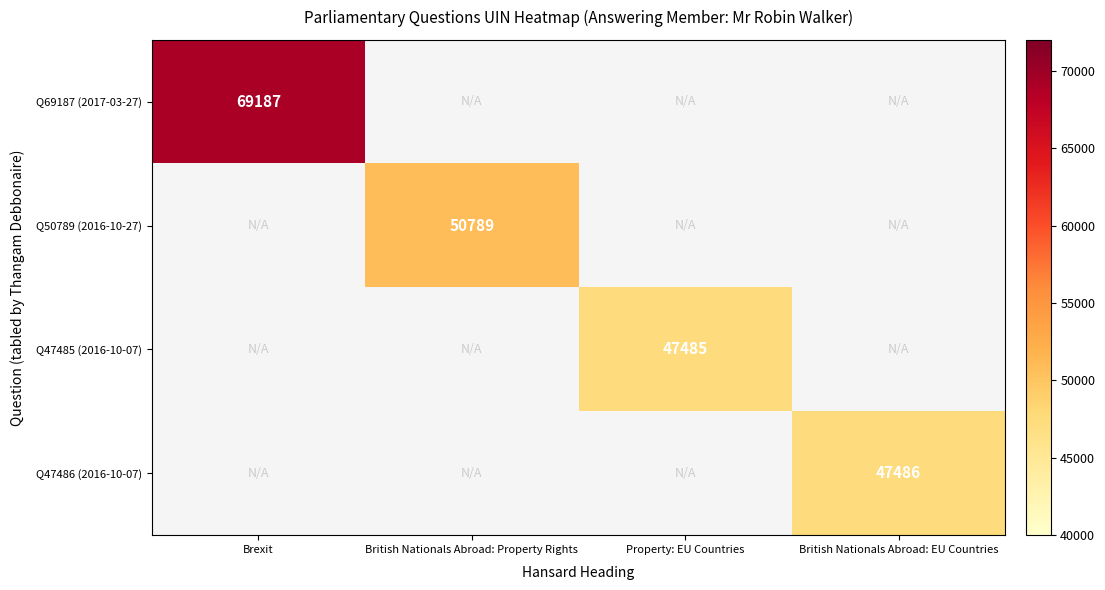

The Q69187 (2017-03-27) series shows 69187 at Brexit. True or false?

True